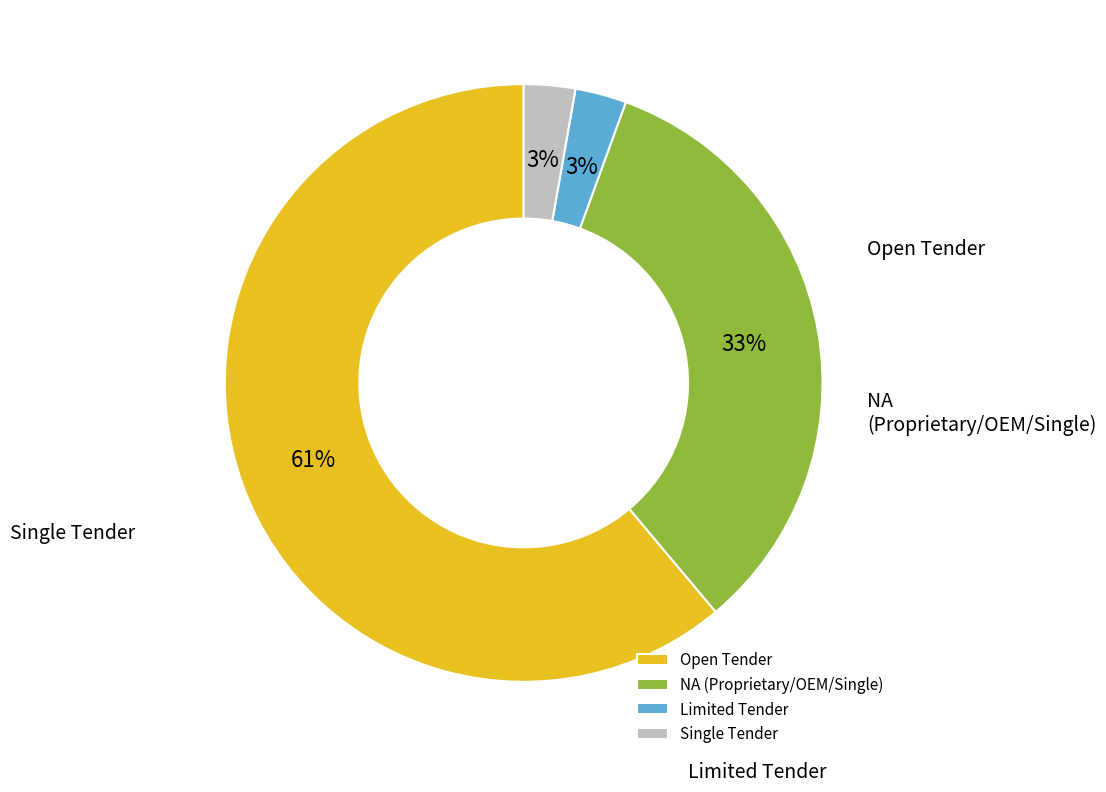

To the nearest percent, what percentage of the pie is Limited Tender?

3%